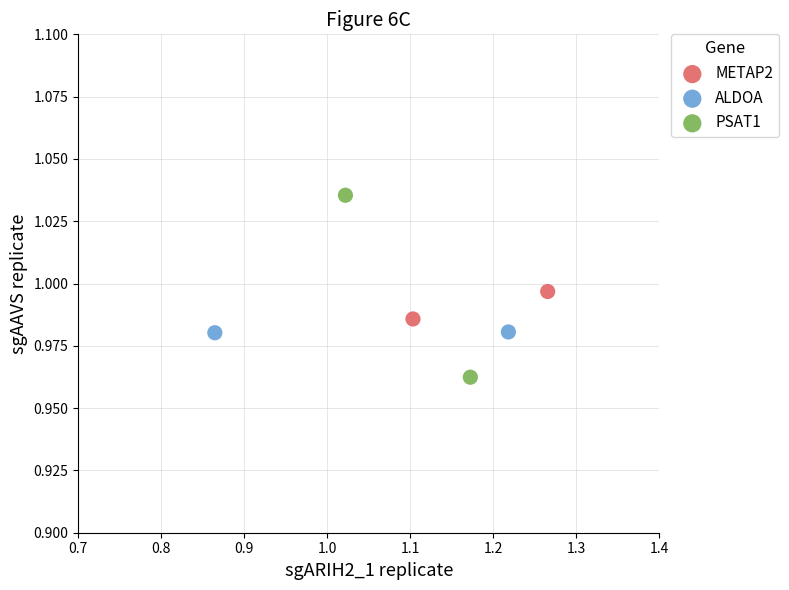

What are all the series names shown in the legend?

METAP2, ALDOA, PSAT1